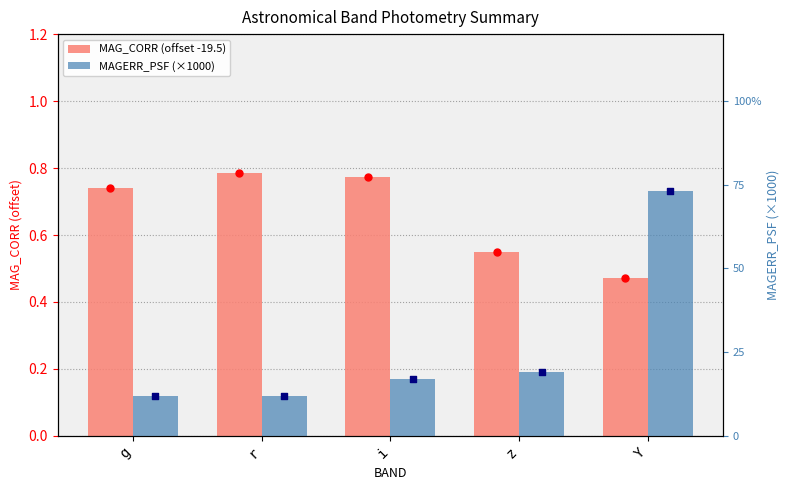

What are all the series names shown in the legend?

MAG_CORR (offset -19.5), MAGERR_PSF (×1000)